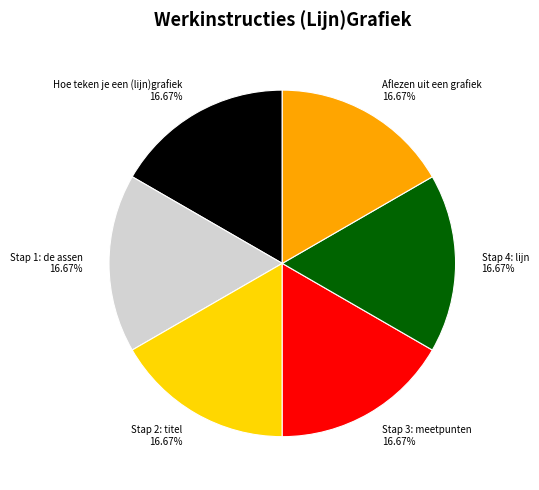

To the nearest percent, what percentage of the pie is Stap 2: titel?

17%